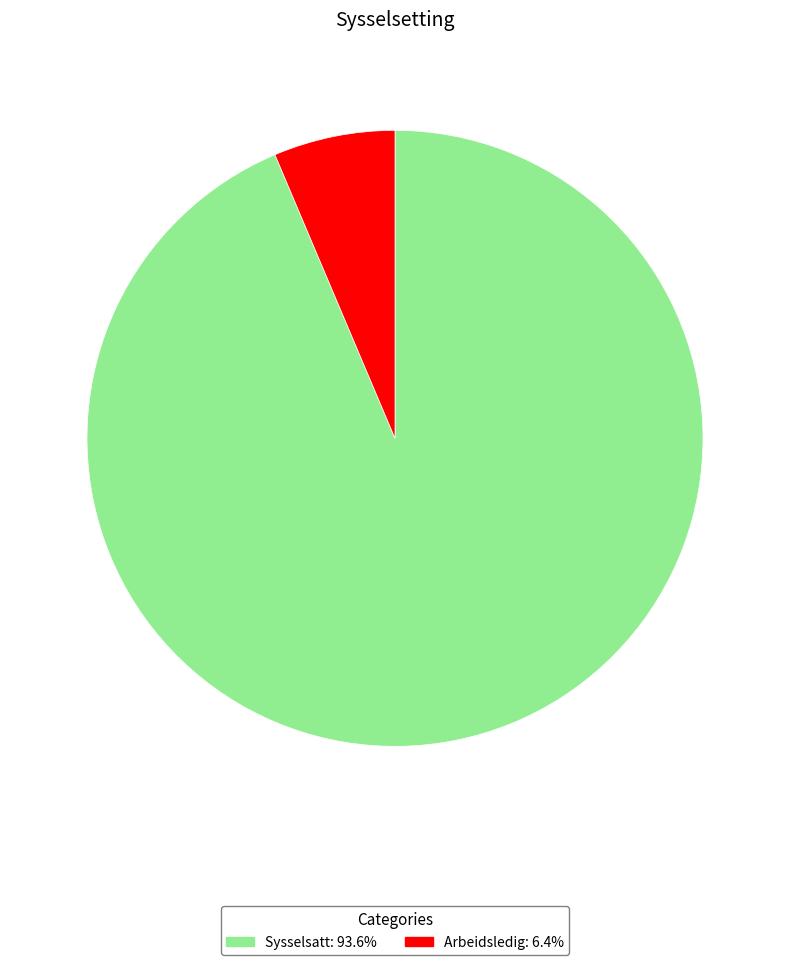

Between Sysselsatt and Arbeidsledig, which is larger?

Sysselsatt